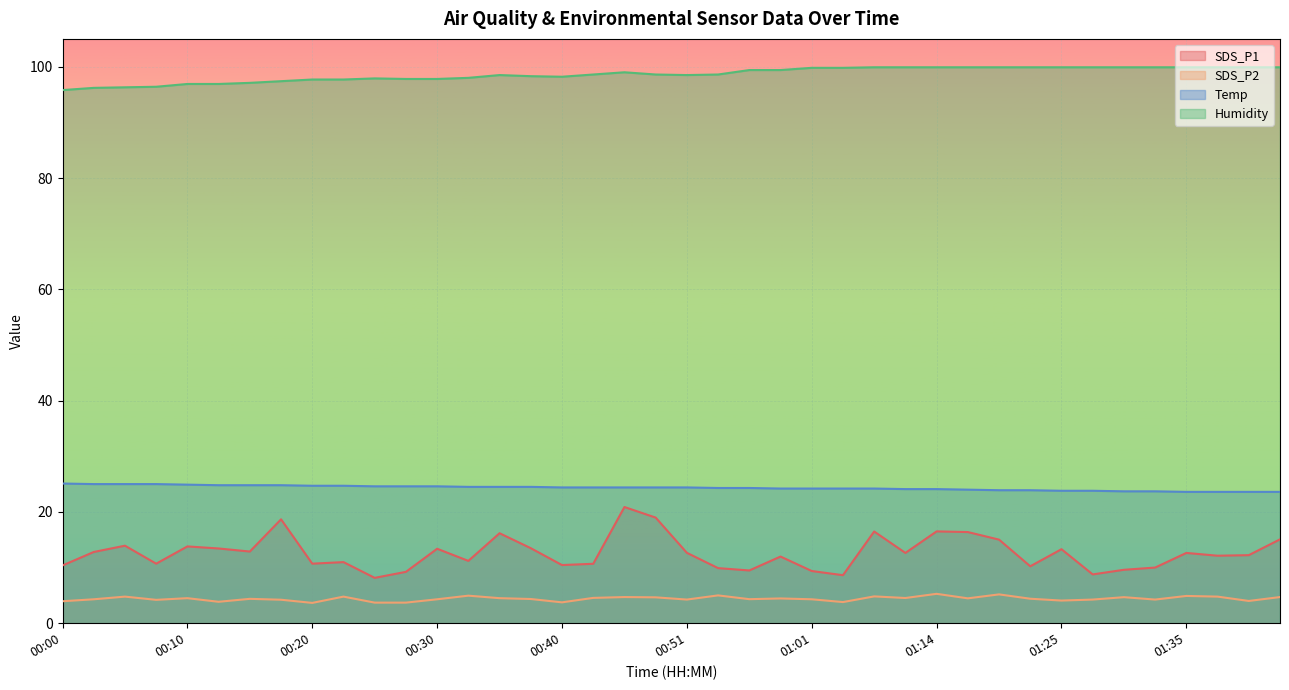

How many data points in SDS_P2 are less than 4?

7